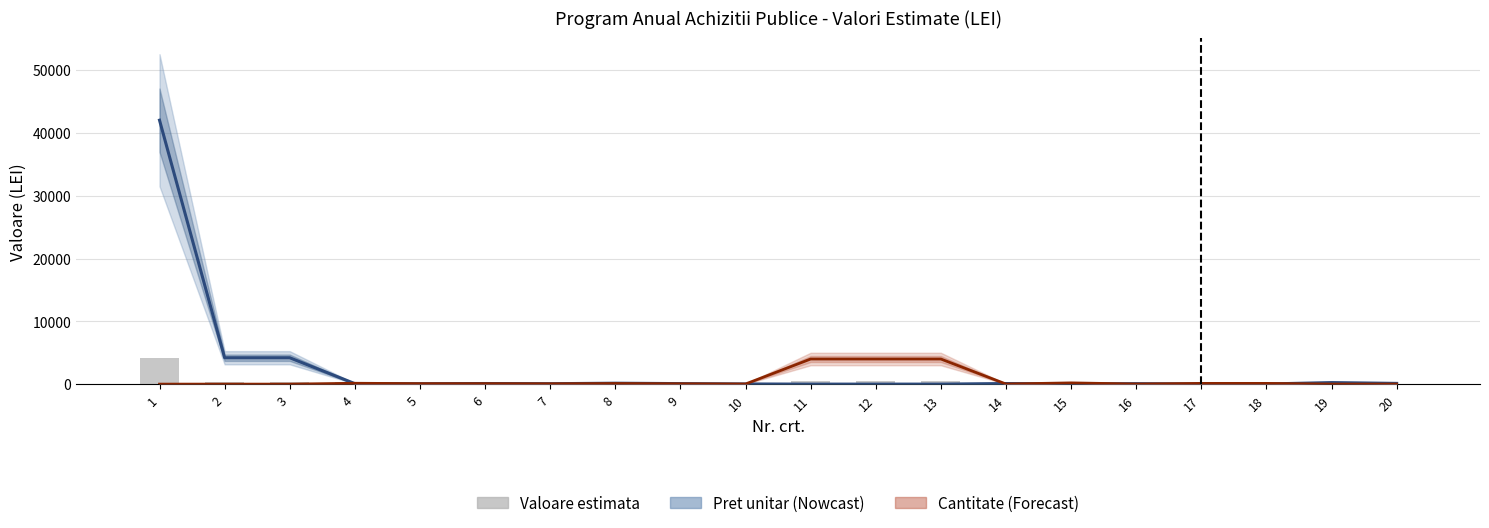

What is the value of the Valoare estimata fara TVA bar at the 2nd from the left?

420.2